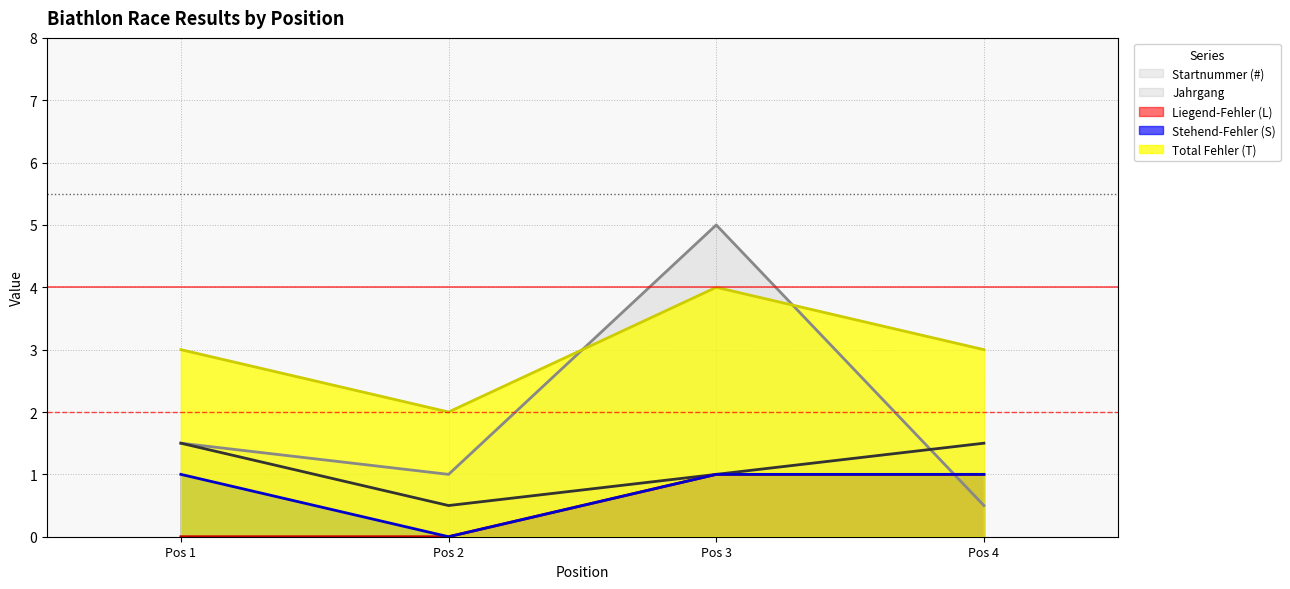

How many lines are shown in the chart?

5